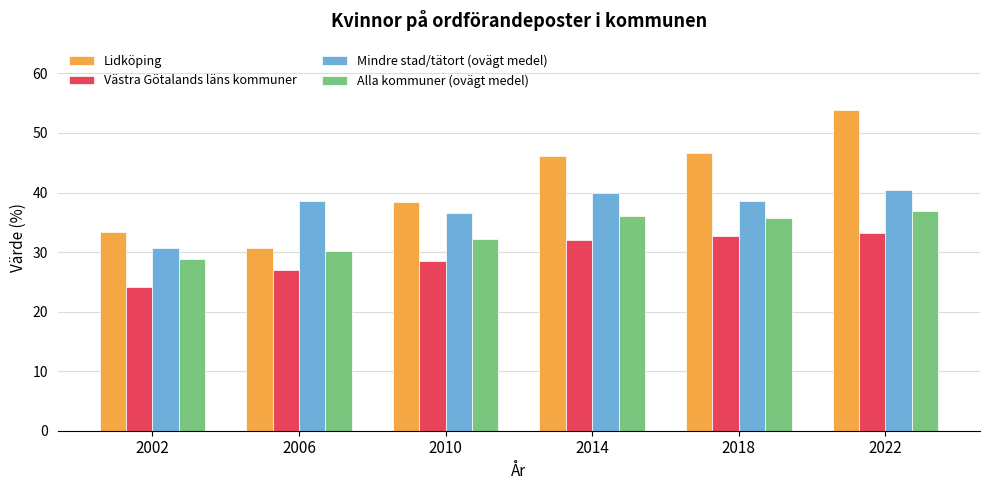

What is the value of the Alla kommuner (ovägt medel) bar at the 6th from the left?

36.9